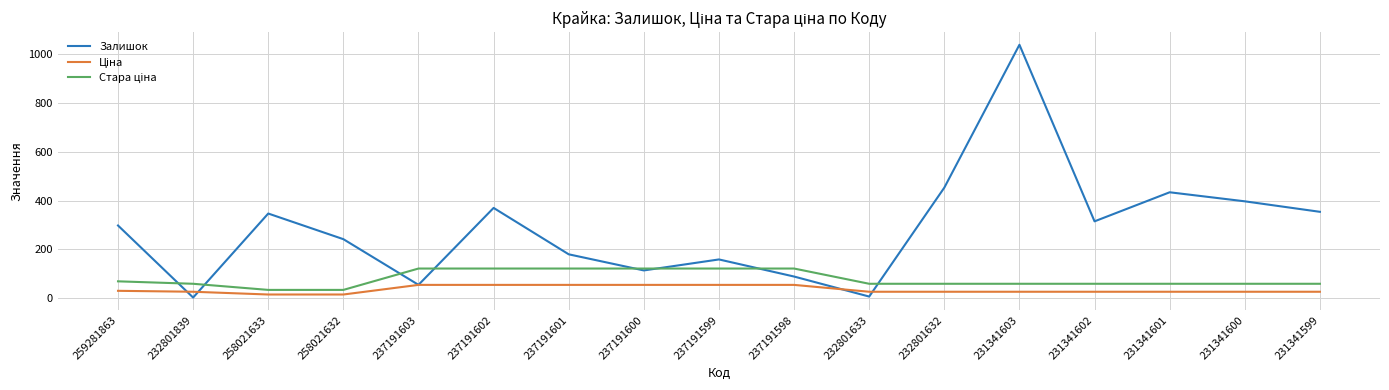

How many interior local peaks does the Залишок series have?

5